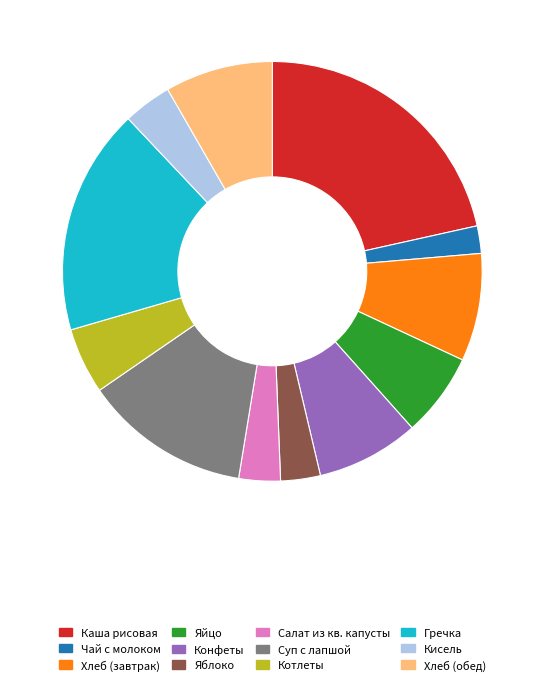

How many slices are in this pie chart?

12